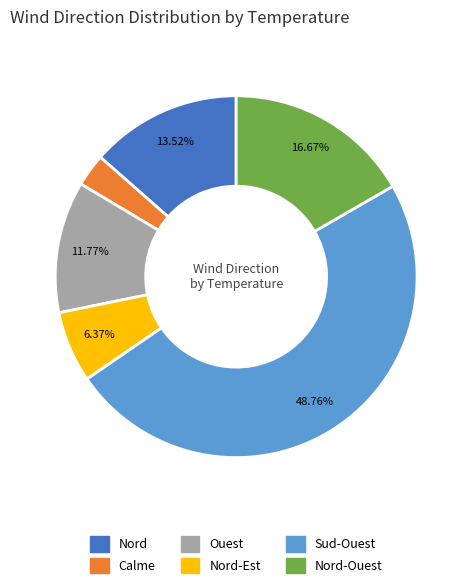

How many slices are in this pie chart?

6